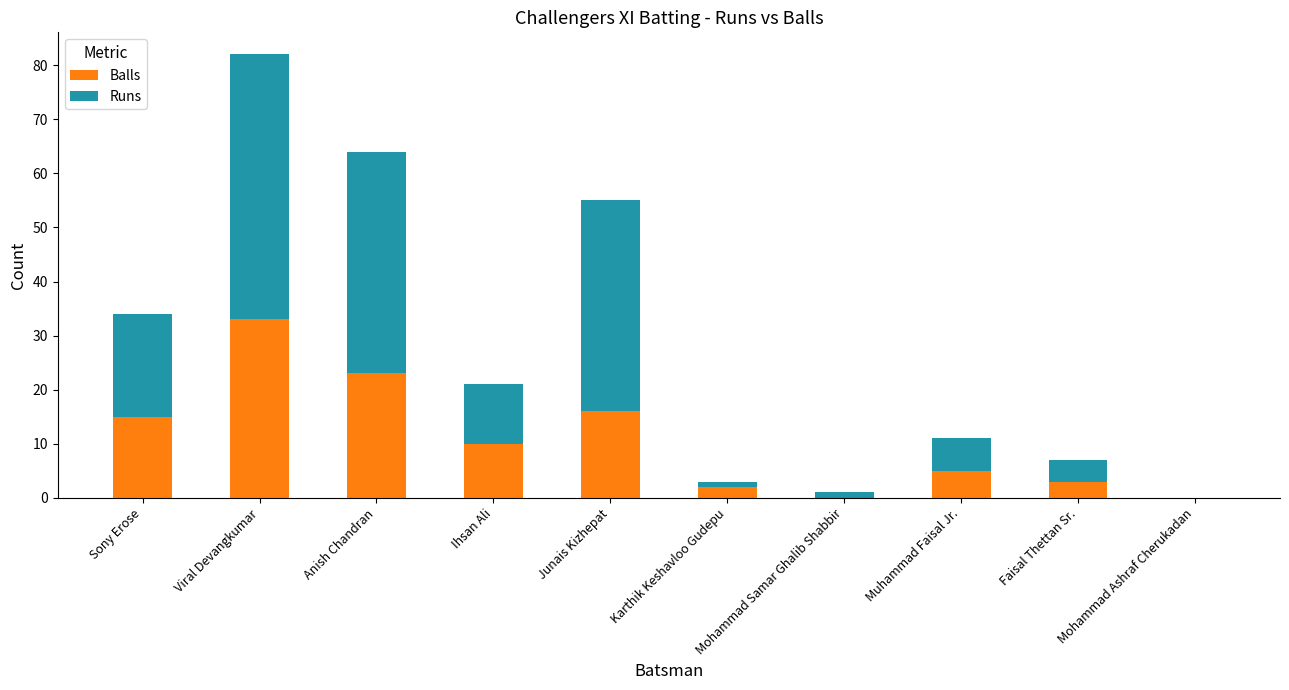

At which category is the sum across all series the highest?

Viral Devangkumar